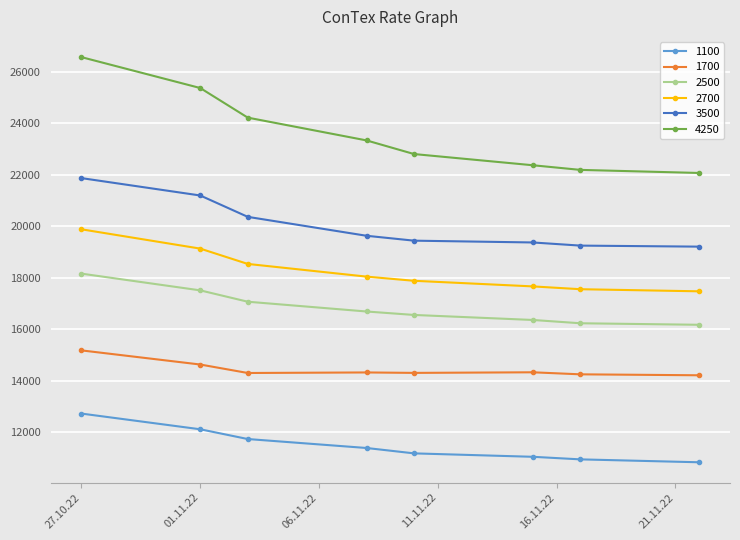

List the series in order of their peak value, lowest first.

1100, 1700, 2500, 2700, 3500, 4250